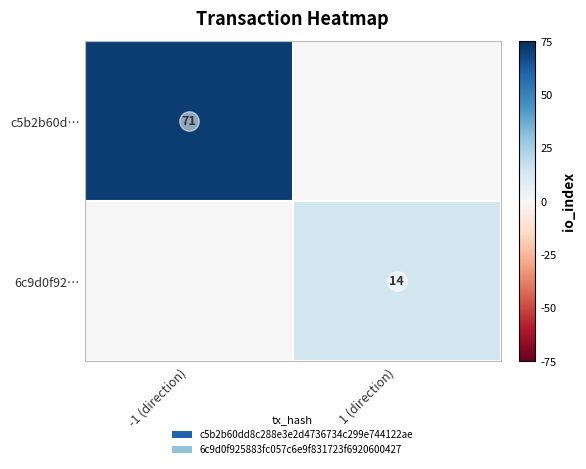

Is it true that c5b2b60d… equals 96 at -1 (direction)?

False